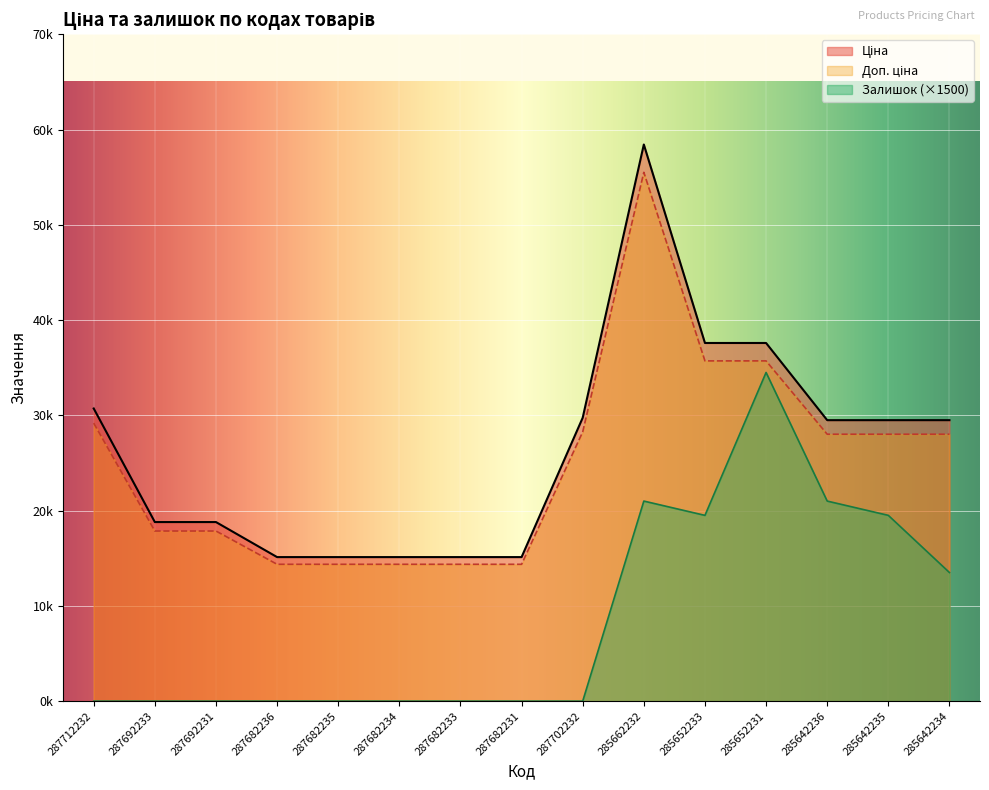

Reading left to right, extract all data points from this chart.

Ціна: 30717.1	18796.8	18796.8	15120.0	15120.0	15120.0	15120.0	15120.0	29747.2	58426.5	37593.6	37593.6	29491.5	29491.5	29491.5
Доп. ціна: 29181.3	17857.0	17857.0	14364.0	14364.0	14364.0	14364.0	14364.0	28259.9	55505.2	35713.9	35713.9	28016.9	28016.9	28016.9
Залишок: 0.0	0.0	0.0	0.0	0.0	0.0	0.0	0.0	0.0	21000.0	19500.0	34500.0	21000.0	19500.0	13500.0